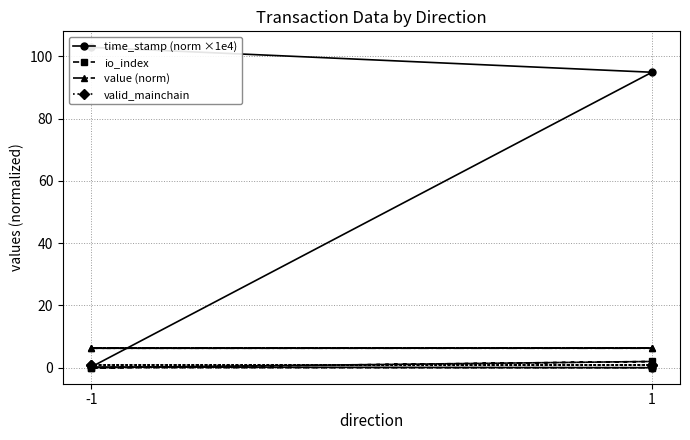

How many intersections are there between time_stamp (norm ×1e4) and value (norm)?

1